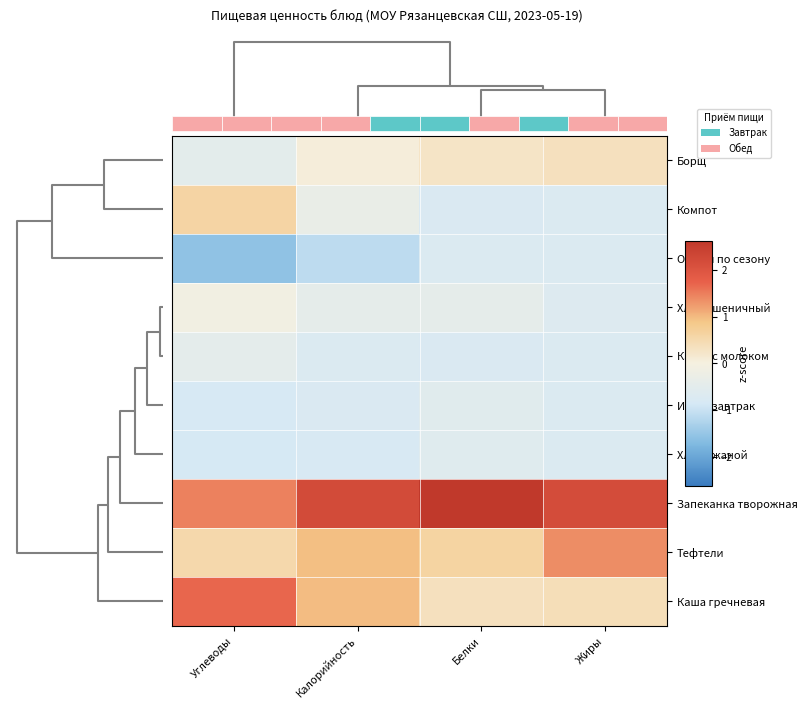

Reading left to right, what are all the values shown in this chart?

Борщ: Углеводы=-0.5	Калорийность=0.0	Белки=0.3	Жиры=0.3
Компот: Углеводы=0.6	Калорийность=-0.3	Белки=-0.8	Жиры=-0.7
Овощи по сезону: Углеводы=-1.6	Калорийность=-1.1	Белки=-0.7	Жиры=-0.7
Хлеб пшеничный: Углеводы=-0.1	Калорийность=-0.5	Белки=-0.4	Жиры=-0.7
Какао с молоком: Углеводы=-0.5	Калорийность=-0.7	Белки=-0.7	Жиры=-0.7
Итого завтрак: Углеводы=-0.8	Калорийность=-0.8	Белки=-0.6	Жиры=-0.7
Хлеб ржаной: Углеводы=-0.9	Калорийность=-0.8	Белки=-0.6	Жиры=-0.7
Запеканка творожная: Углеводы=1.5	Калорийность=2.2	Белки=2.6	Жиры=2.2
Тефтели: Углеводы=0.5	Калорийность=0.9	Белки=0.6	Жиры=1.4
Каша гречневая: Углеводы=1.7	Калорийность=1.0	Белки=0.3	Жиры=0.4